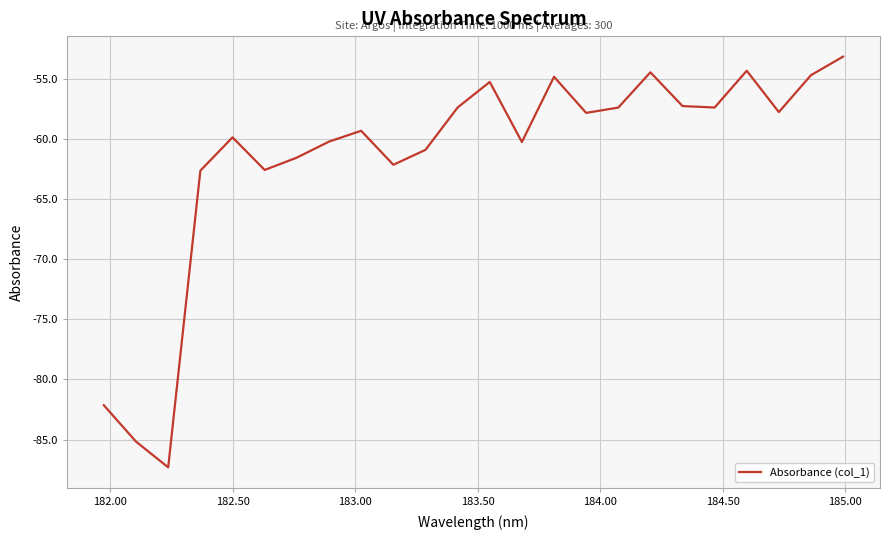

What is the greatest value displayed?

-53.2